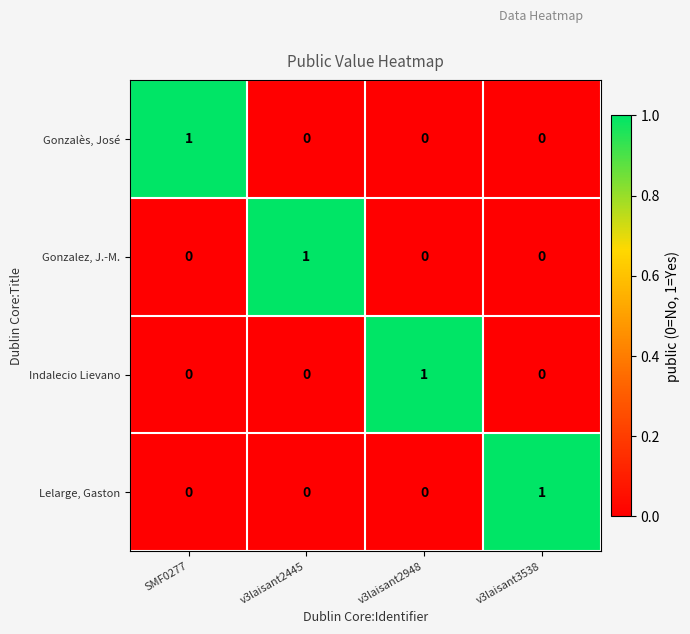

The value of Indalecio Lievano at v3laisant2948 is 1. True or false?

True